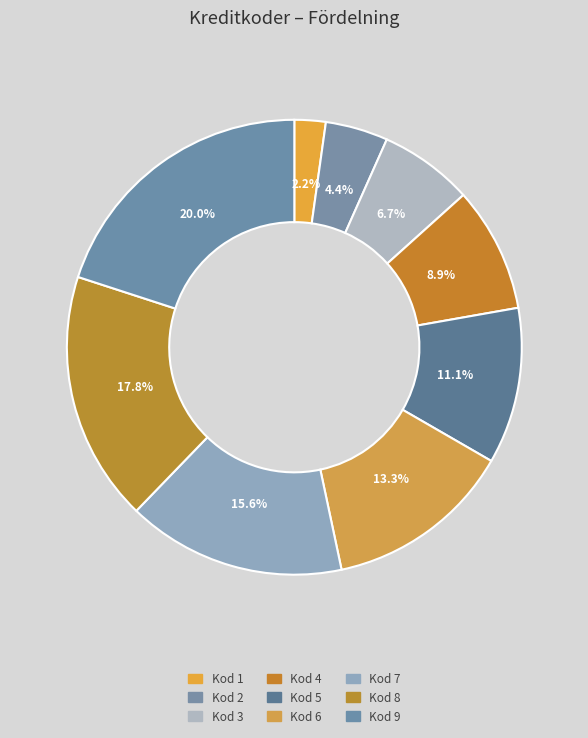

What is the change in value from Kod 1 to Kod 8?

+7